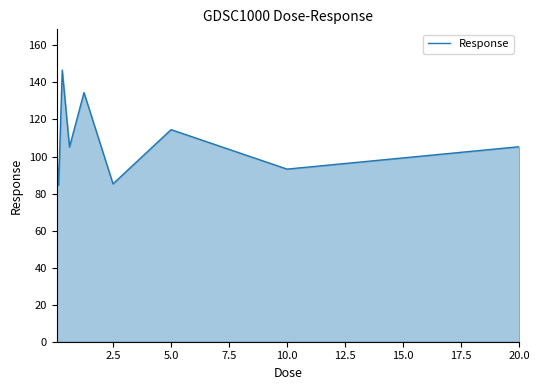

Does the chart have visible grid lines?

No